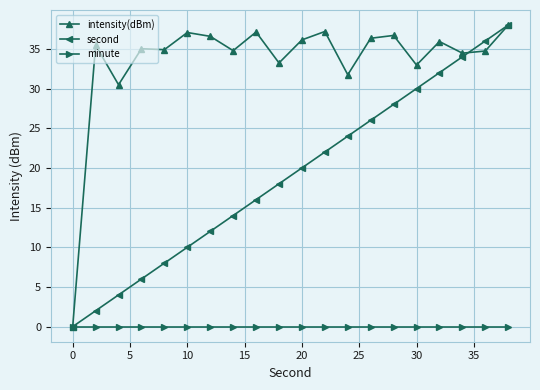

At how many categories does at least one series exceed 13?

19